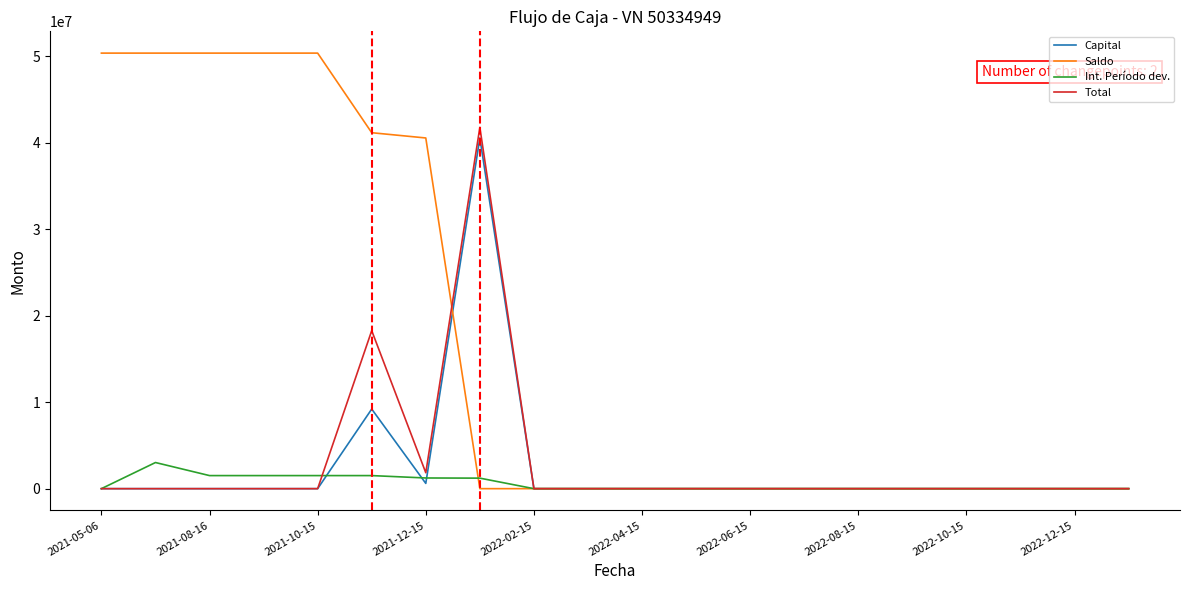

Which series has the widest spread of values?

Saldo